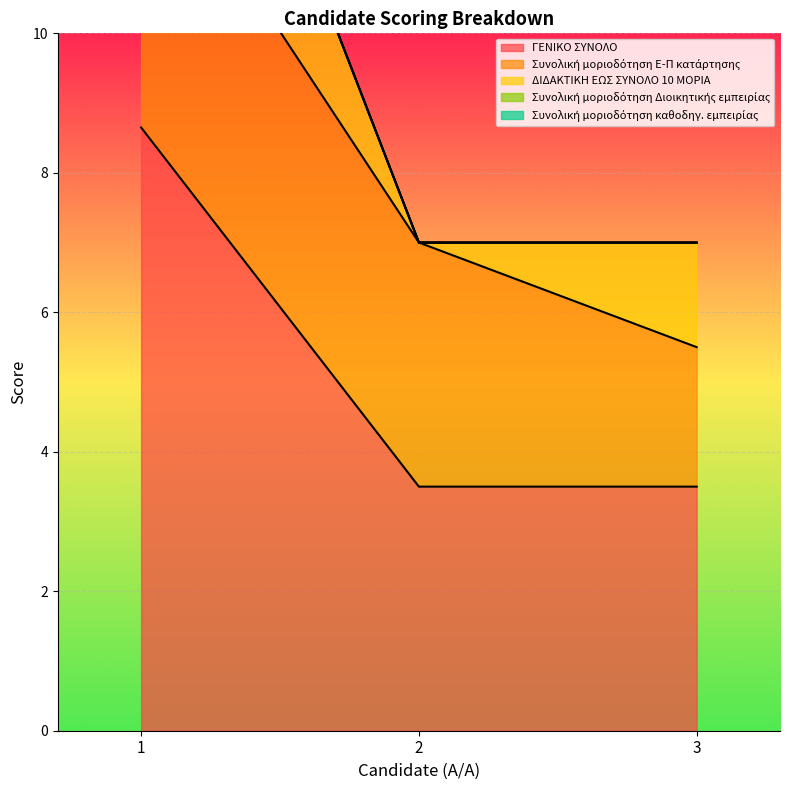

Is the value of Συνολική μοριοδότηση Ε-Π κατάρτησης at 1 greater than the value of ΔΙΔΑΚΤΙΚΗ ΕΩΣ ΣΥΝΟΛΟ 10 ΜΟΡΙΑ at 2?

Yes